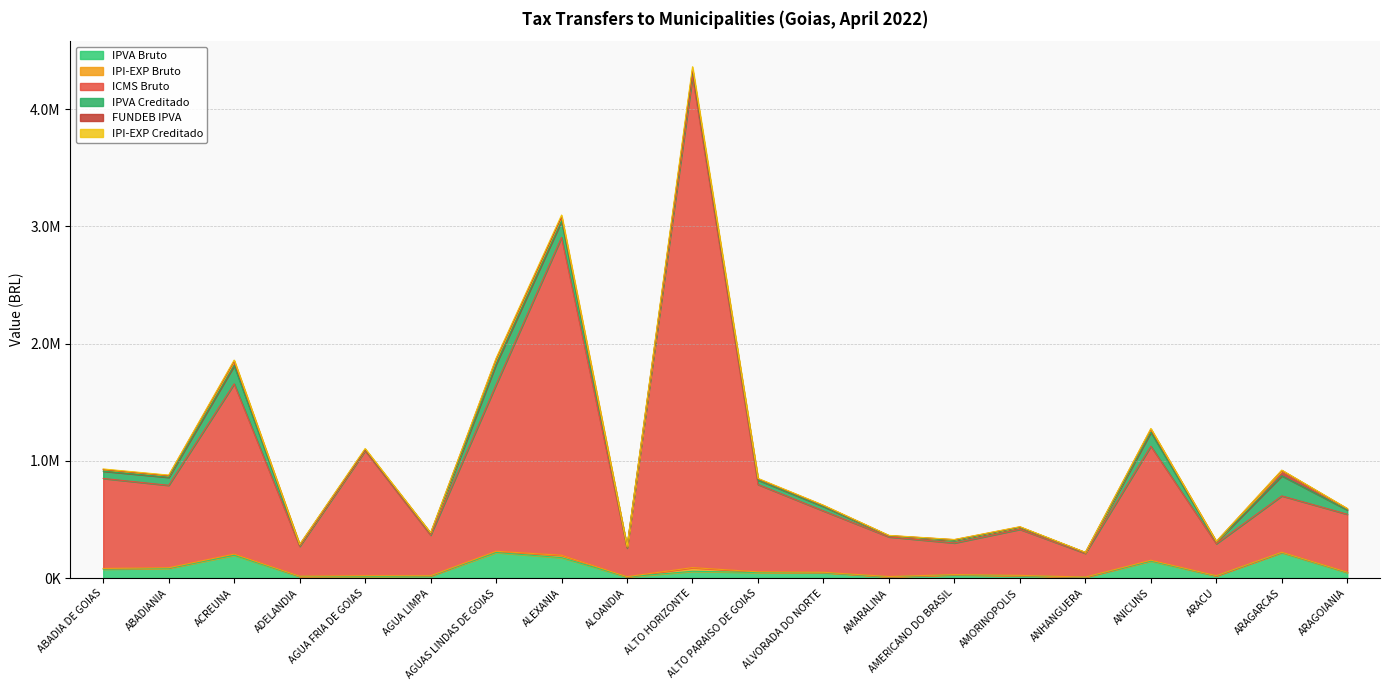

Does the chart have visible grid lines?

Yes